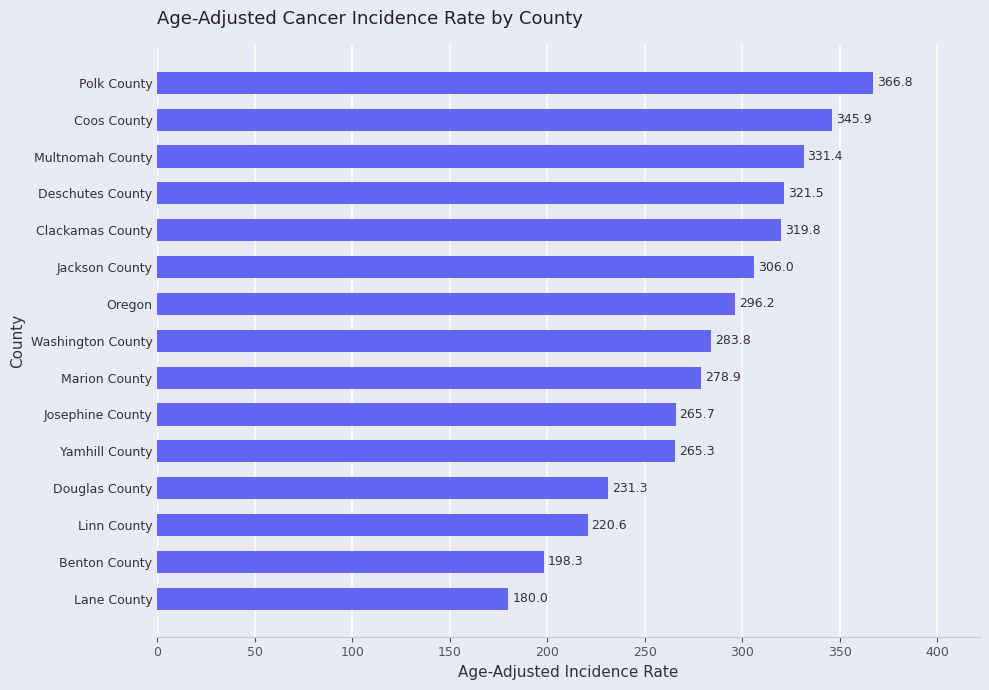

Which has a higher value, Benton County or Polk County?

Polk County